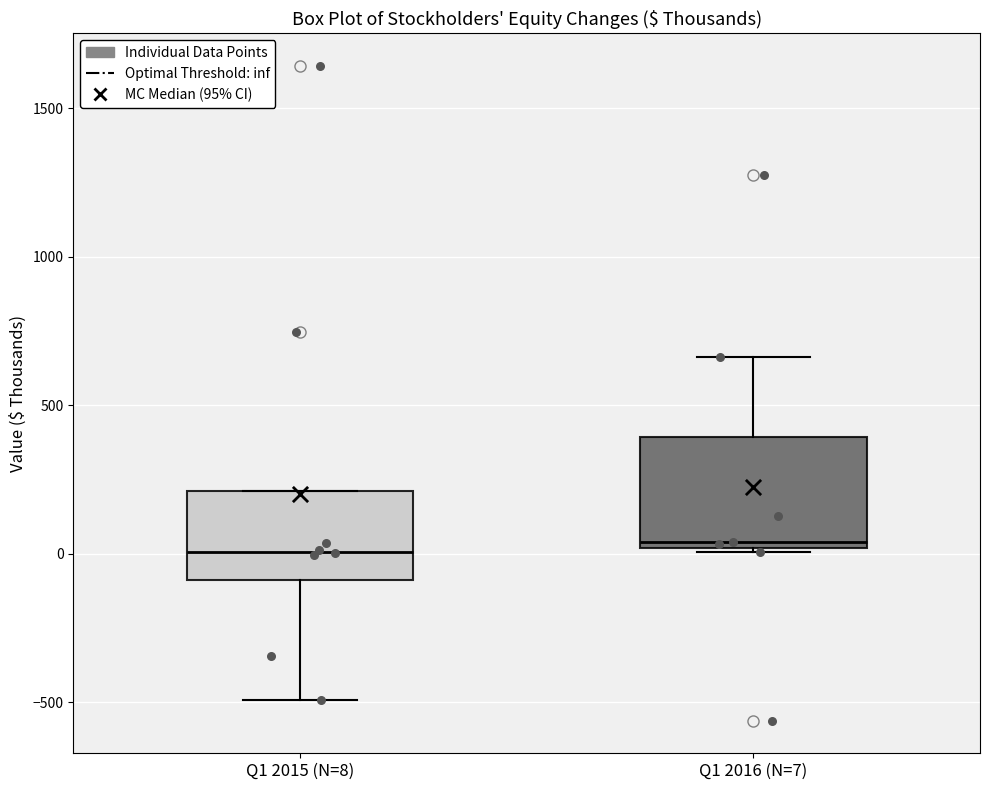

Comparing the boxes themselves (not the whiskers), which one is the tallest?

Q1 2016 (N=7)